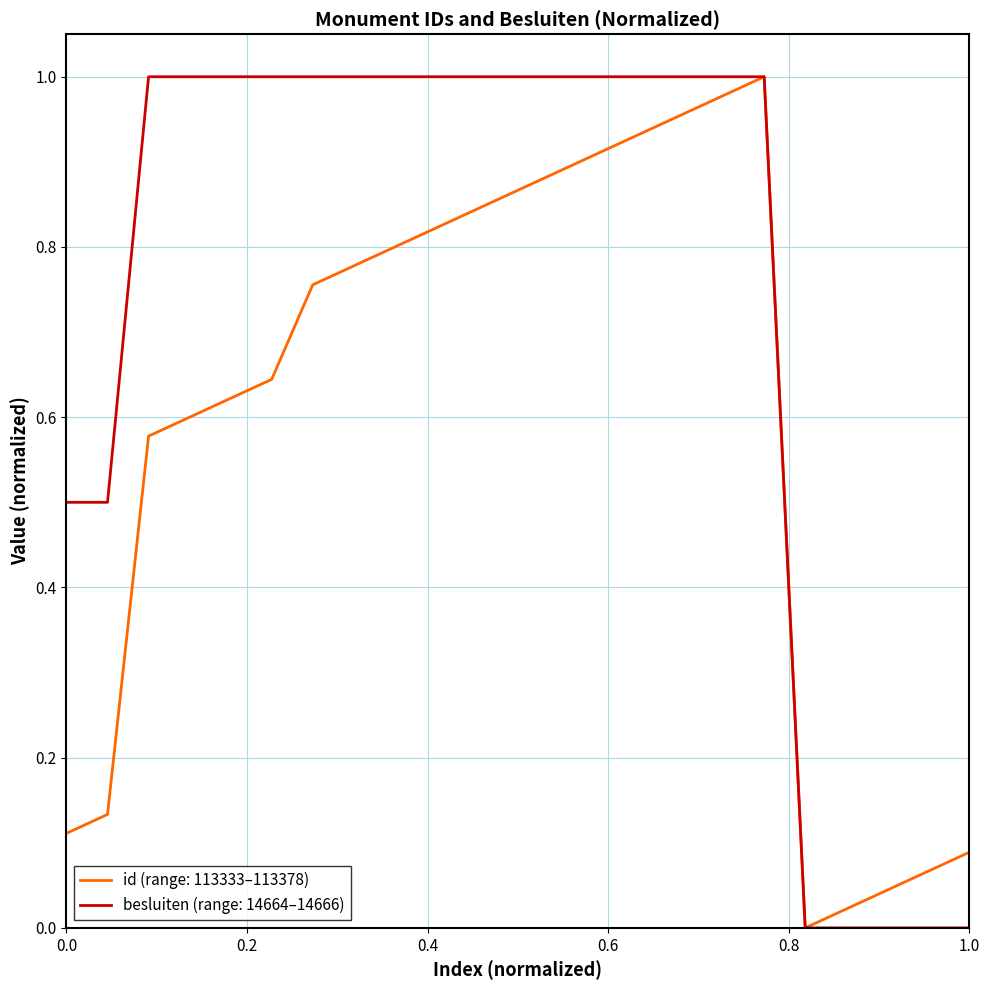

Which series has the largest total across all categories?

besluiten (range: 14664–14666)